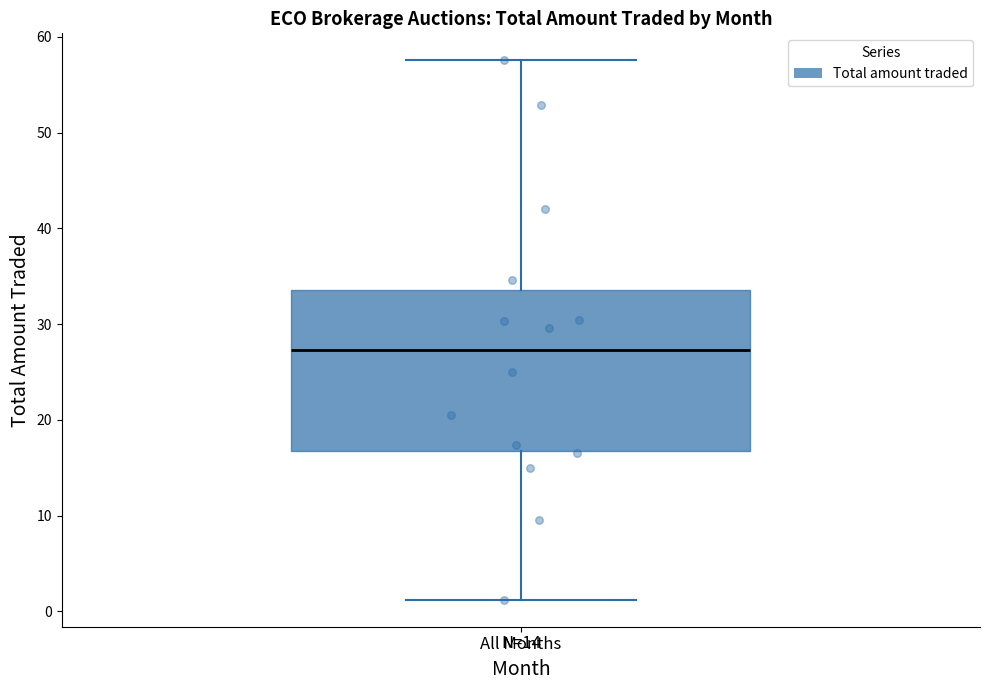

Read this box plot against the y-axis: the position of the median line, the range covered by the box, and the ends of both whiskers. The values are not printed on the chart, so give them approximately, as read against the axis.

median 27, box 17 to 34, whiskers 1 to 58